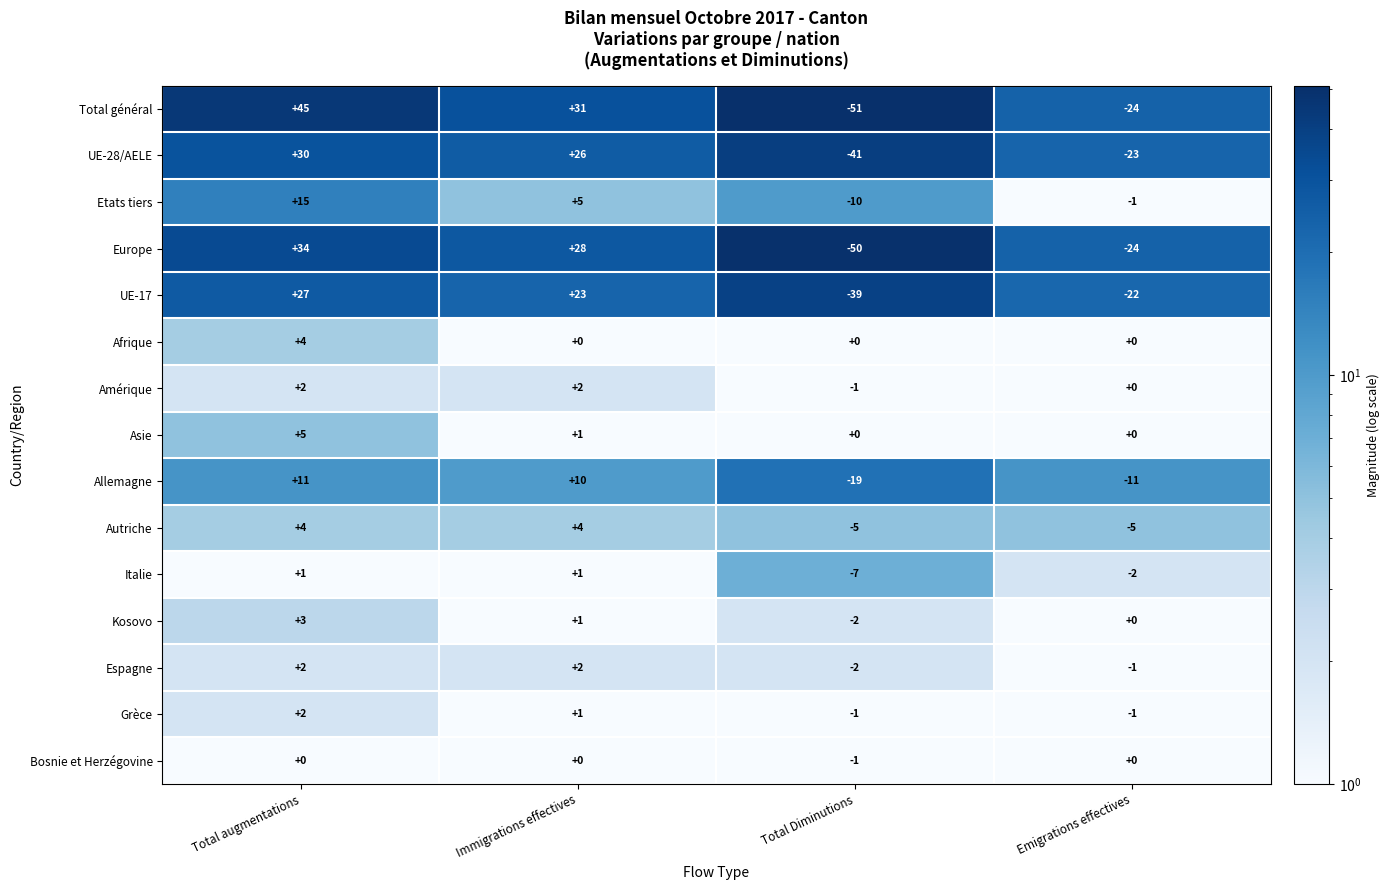

Is it true that Kosovo equals -2 at Total Diminutions?

True